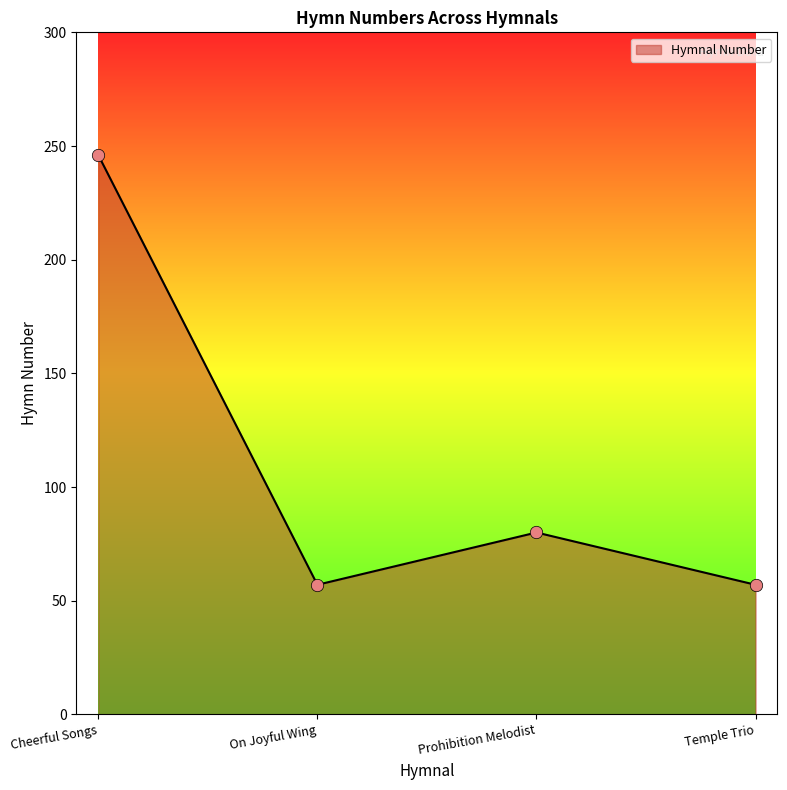

What is the minimum value for Hymnal Number?

57.0